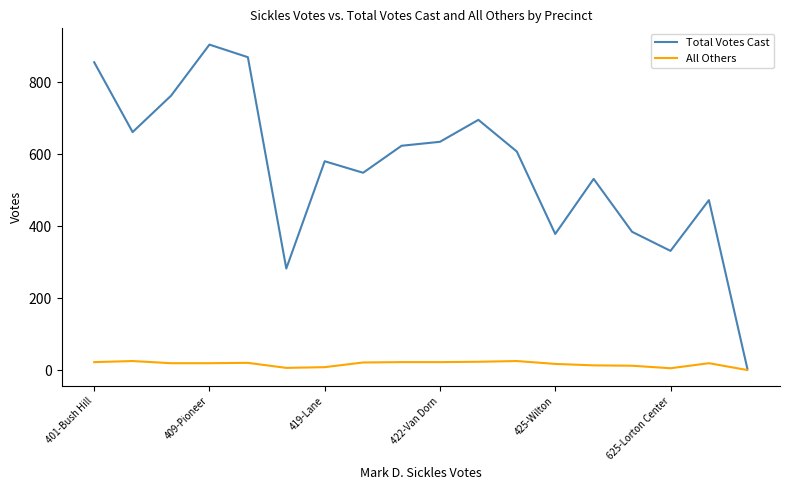

What is the maximum value for All Others?

25